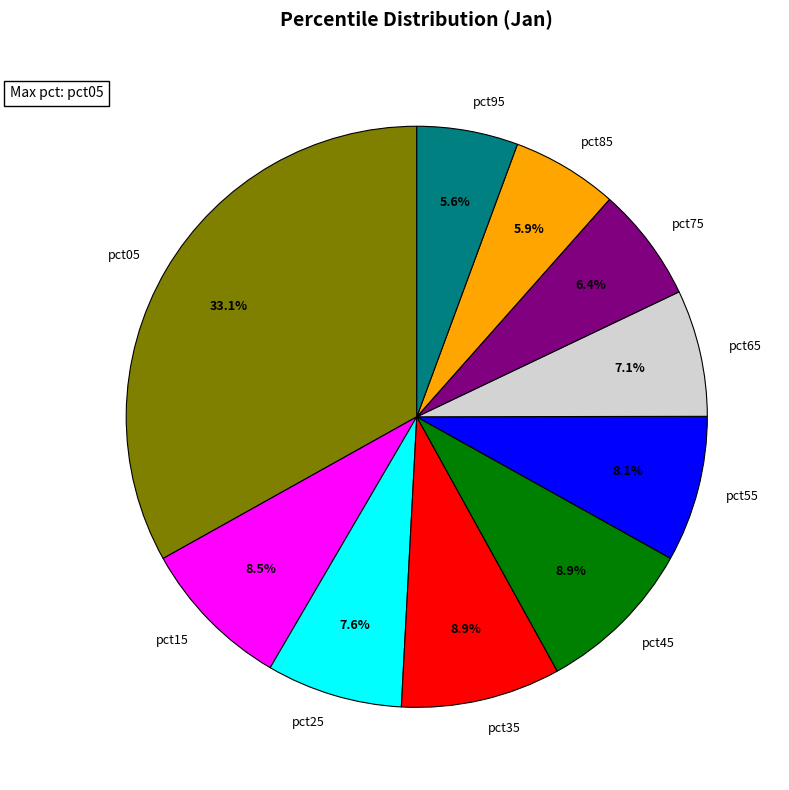

Which slice is the largest?

pct05